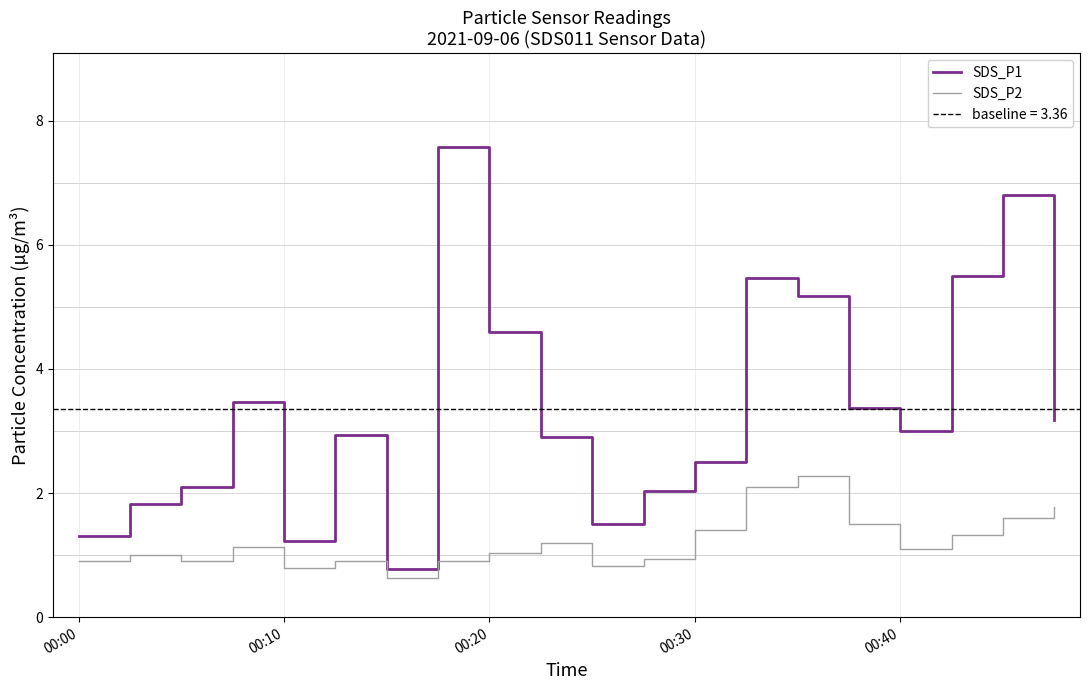

True or false: SDS_P2 and SDS_P1 intersect in this chart.

False